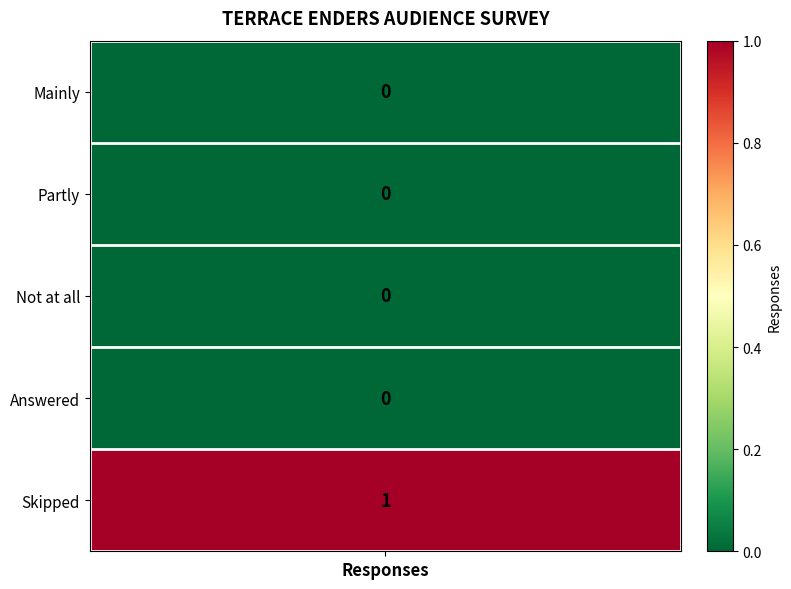

True or false: the data shows 1 at 4.

True